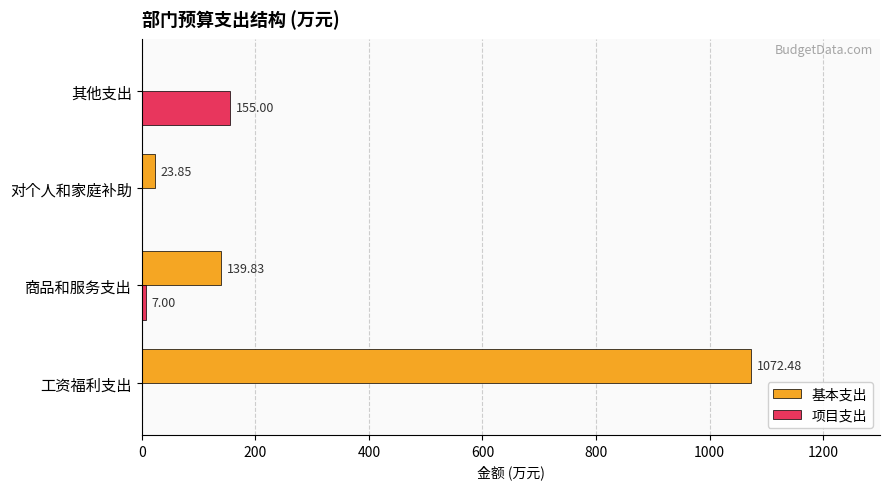

Which series has the largest total across all categories?

基本支出